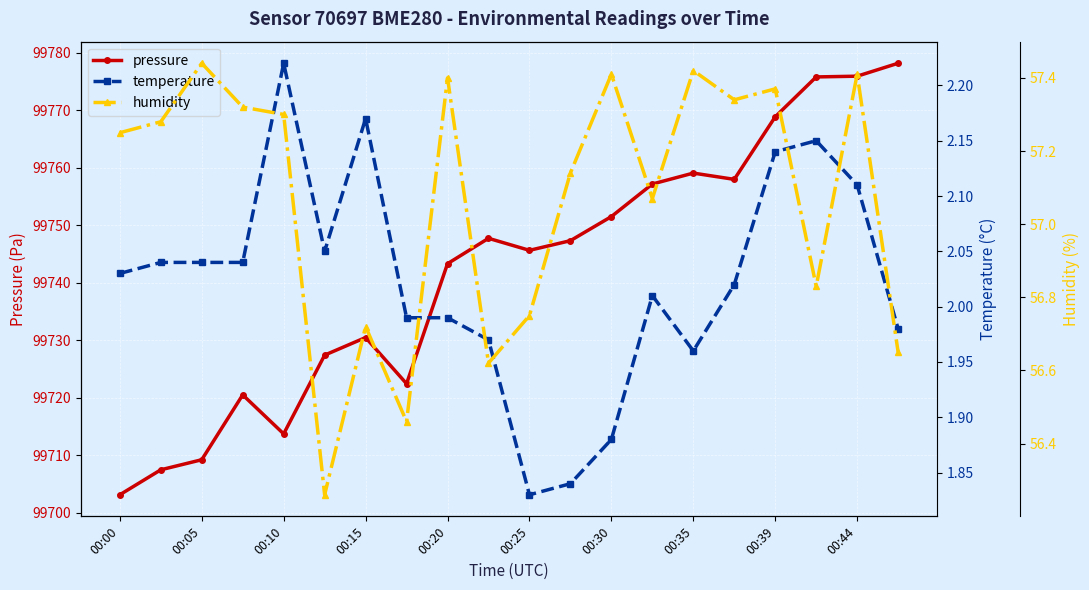

What is the lowest value of the pressure series?

99703.2